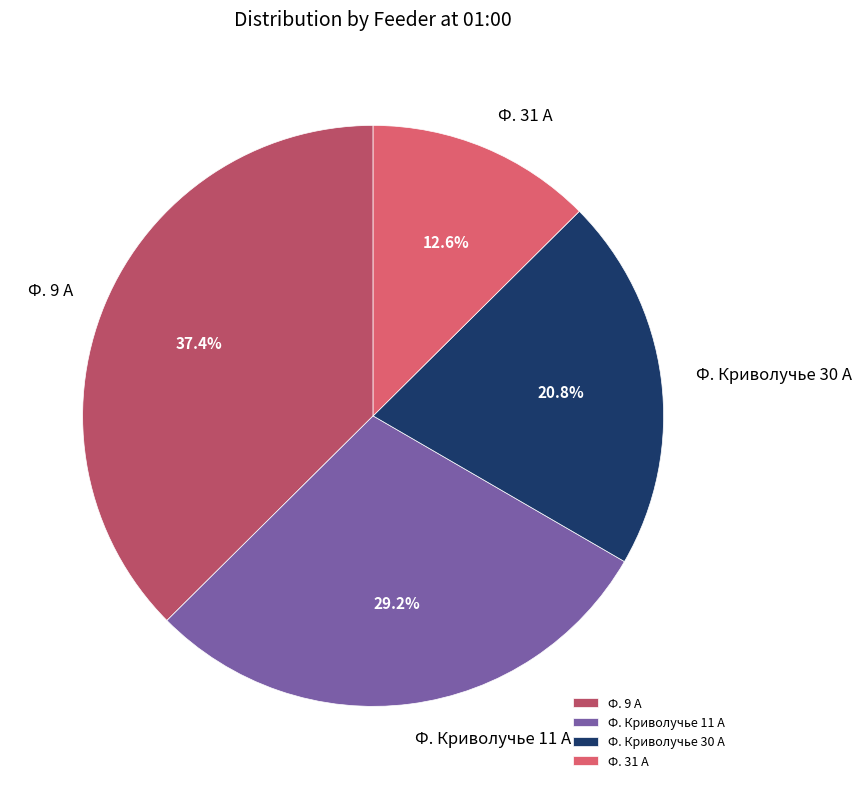

To the nearest percent, what is the combined percentage of Ф. Криволучье 11 А and Ф. Криволучье 30 А?

50%